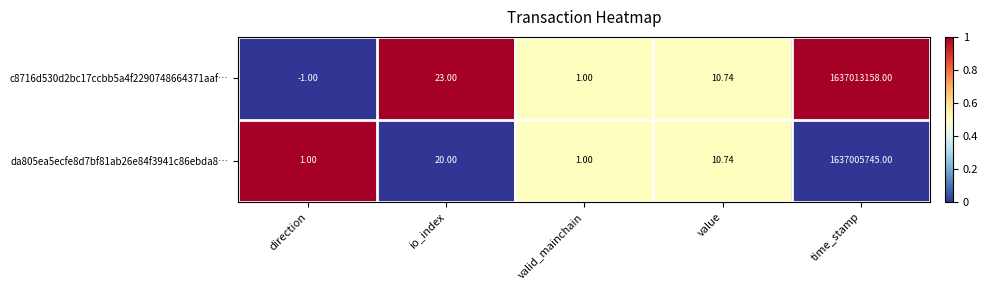

At which category does the chart reach its peak across all series?

time_stamp